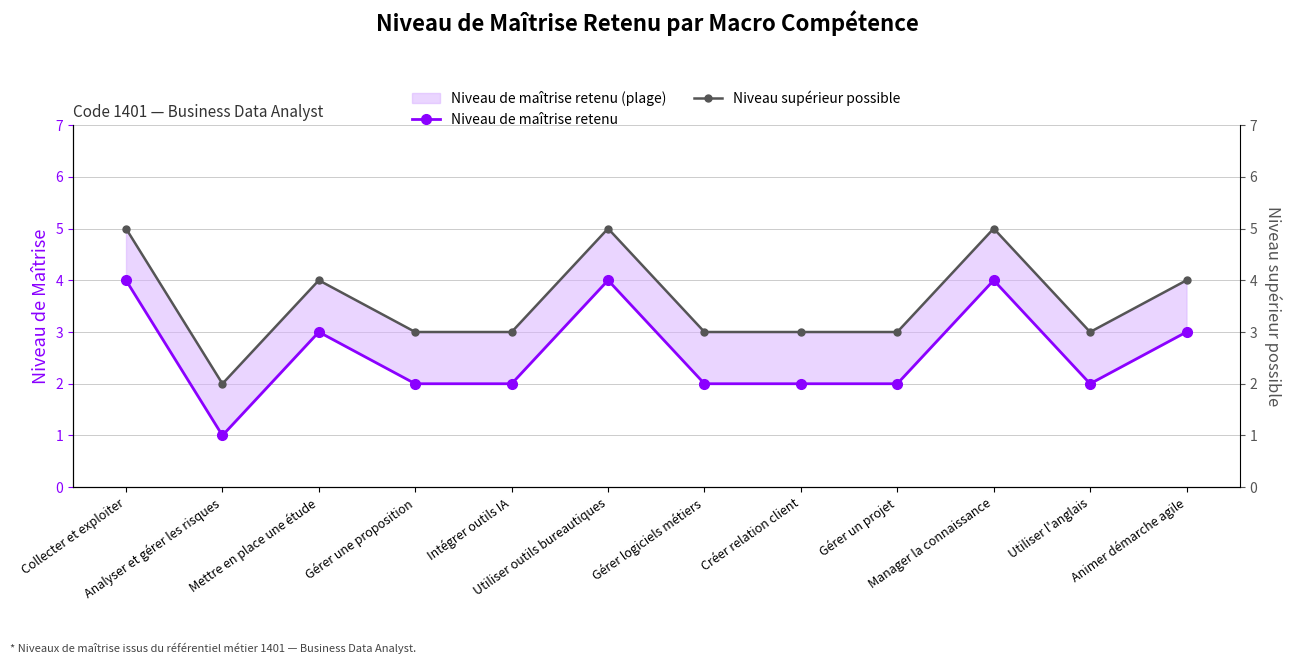

What is the difference between the highest and lowest values at Gérer un projet?

1